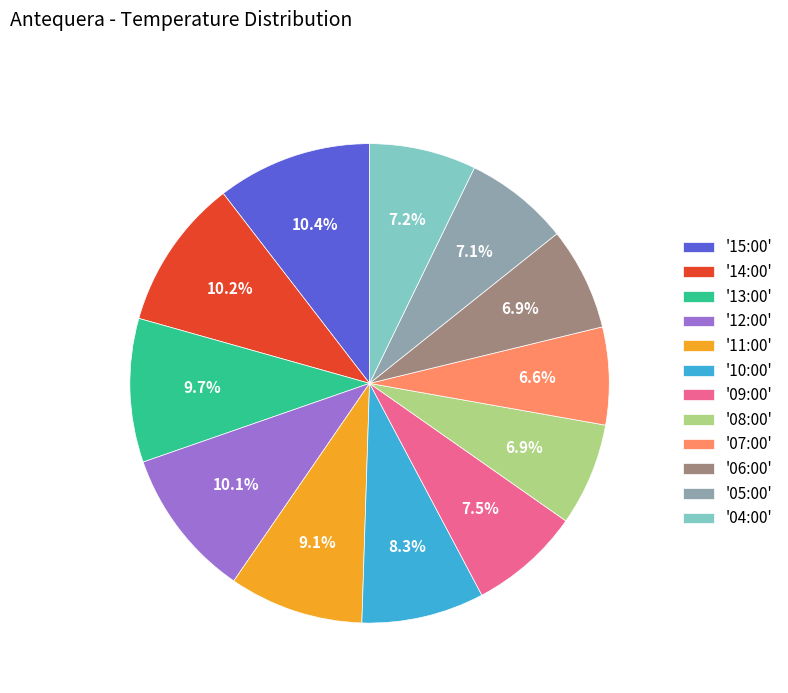

Does '08:00' account for over 50% of the chart?

No